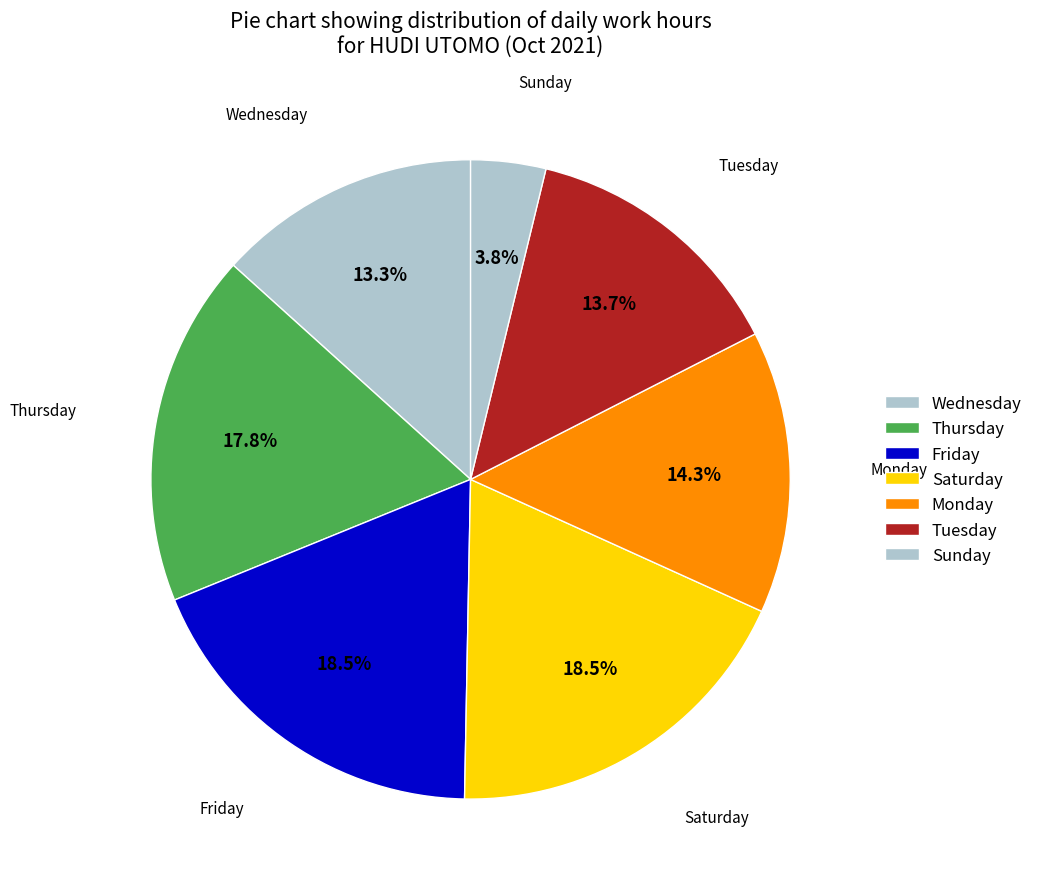

Count the number of slices in the pie.

7